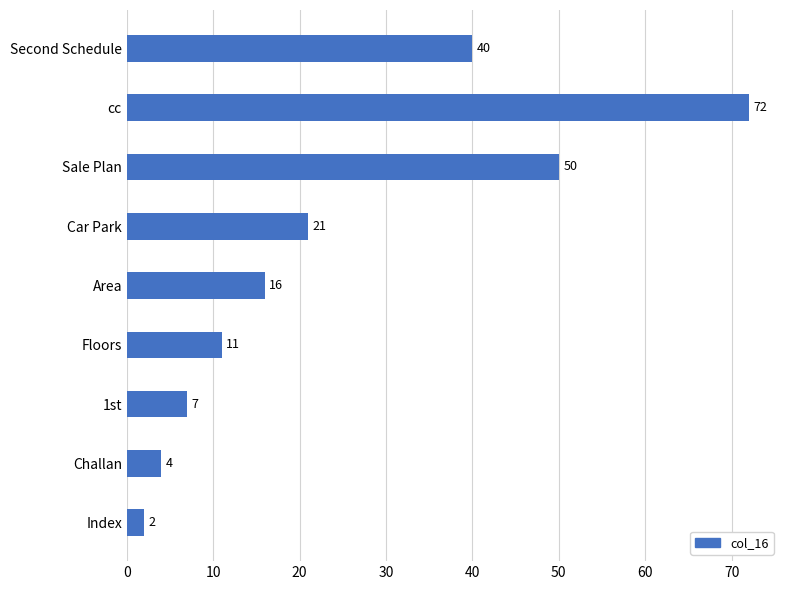

What is the difference between the second highest and second lowest values?

46